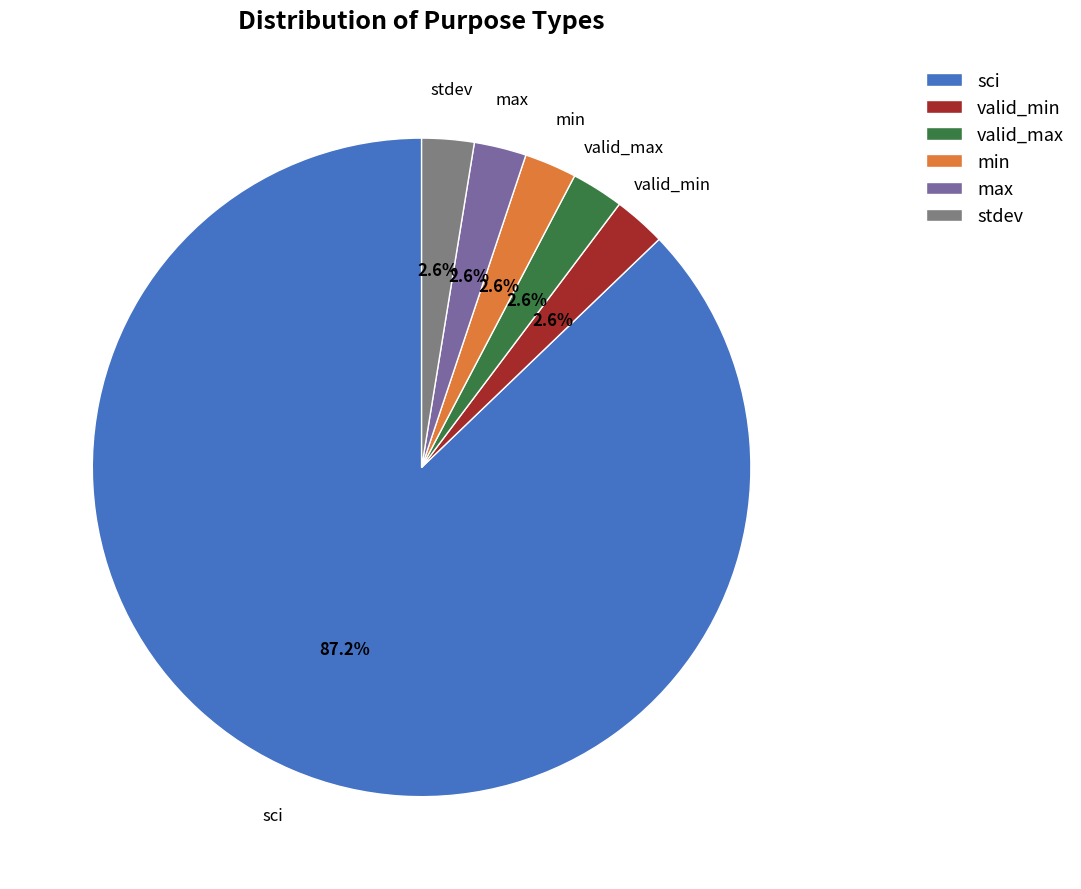

What percentage is NOT represented by valid_max?

97.4%